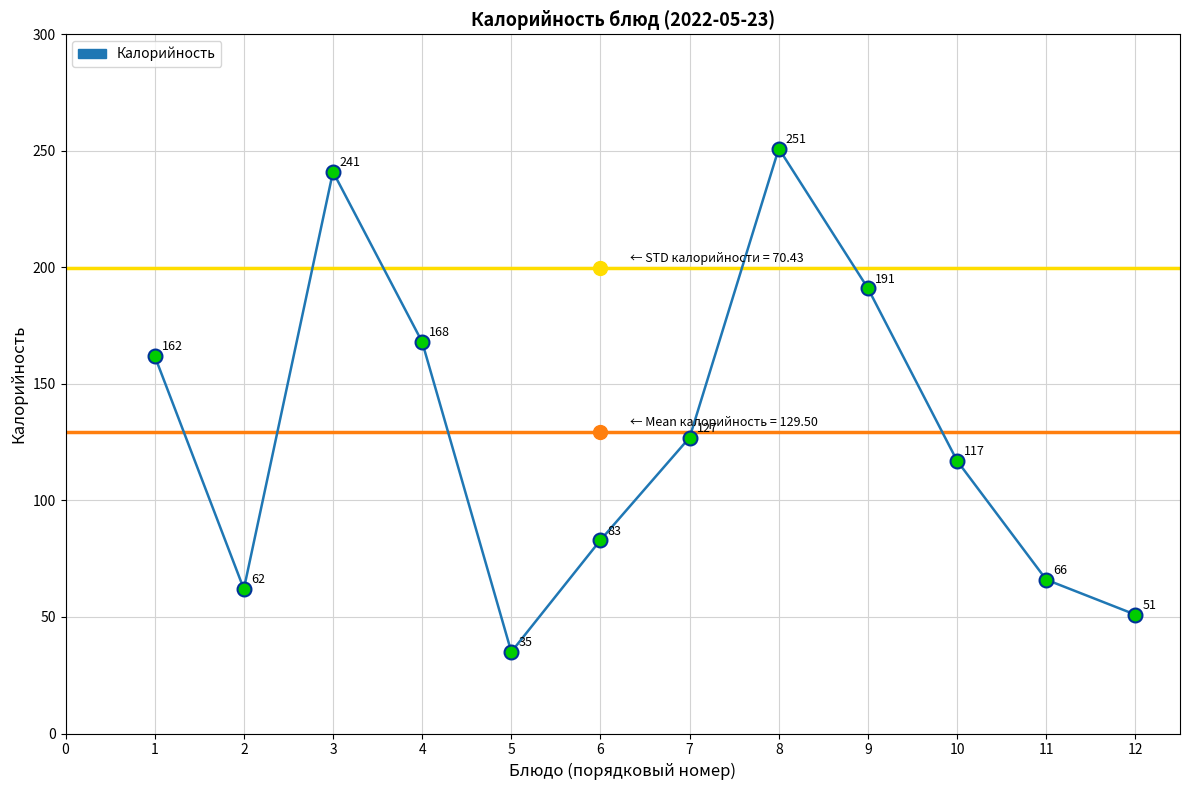

Rank the categories by value from lowest to highest.

5, 12, 2, 11, 6, 10, 7, 1, 4, 9, 3, 8